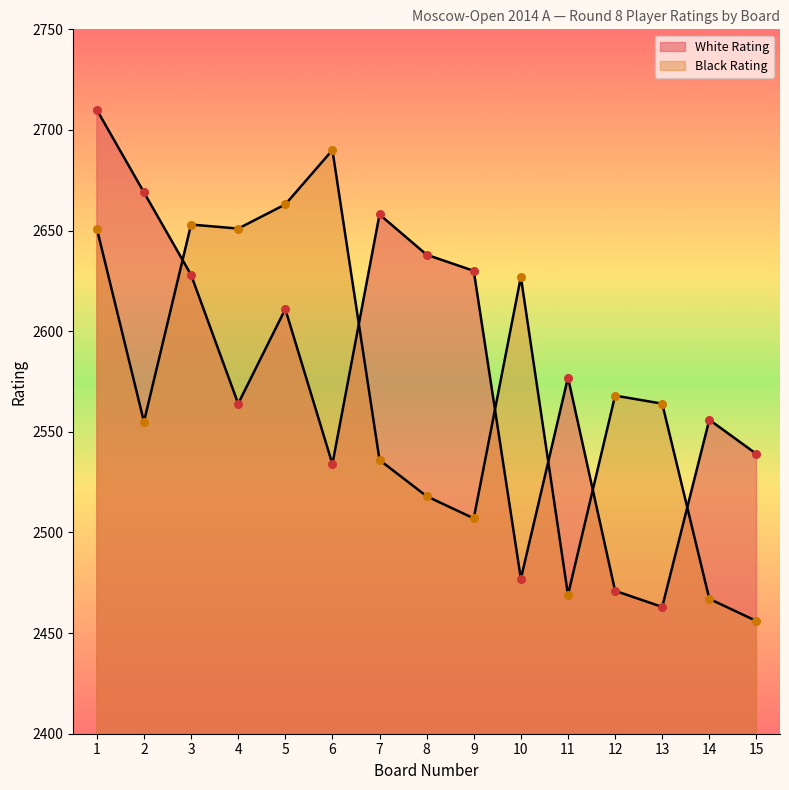

Which series has the largest total across all categories?

White Rating